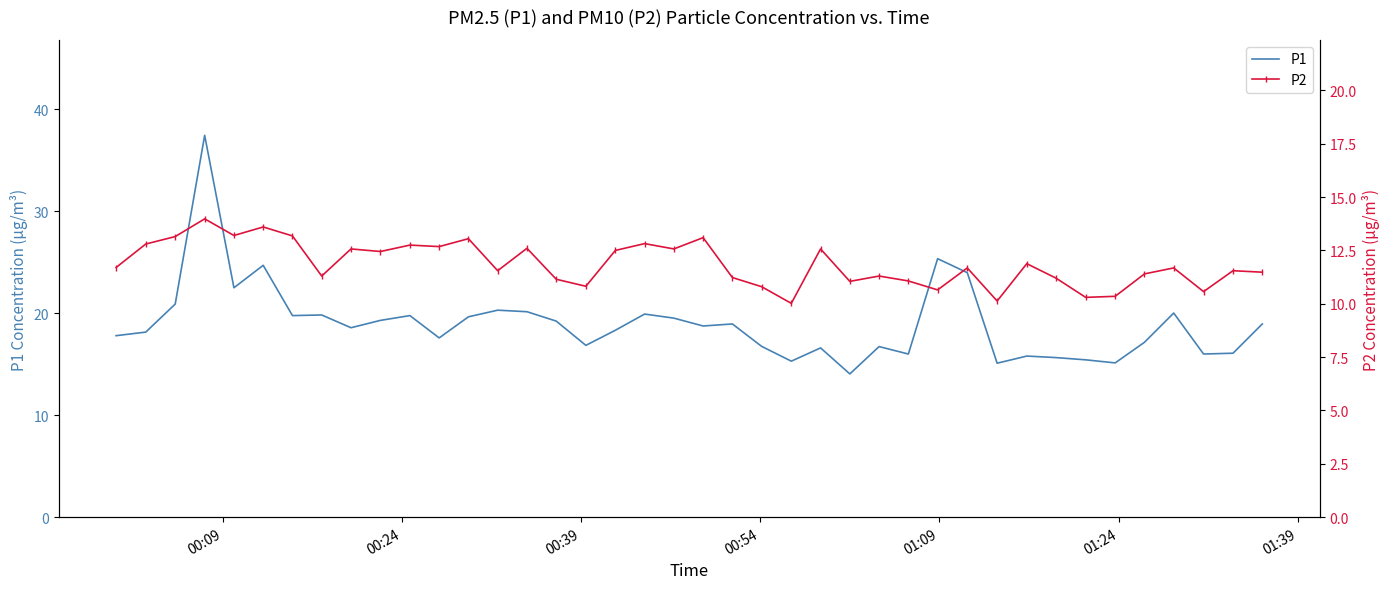

What is the maximum value for P1?

37.5